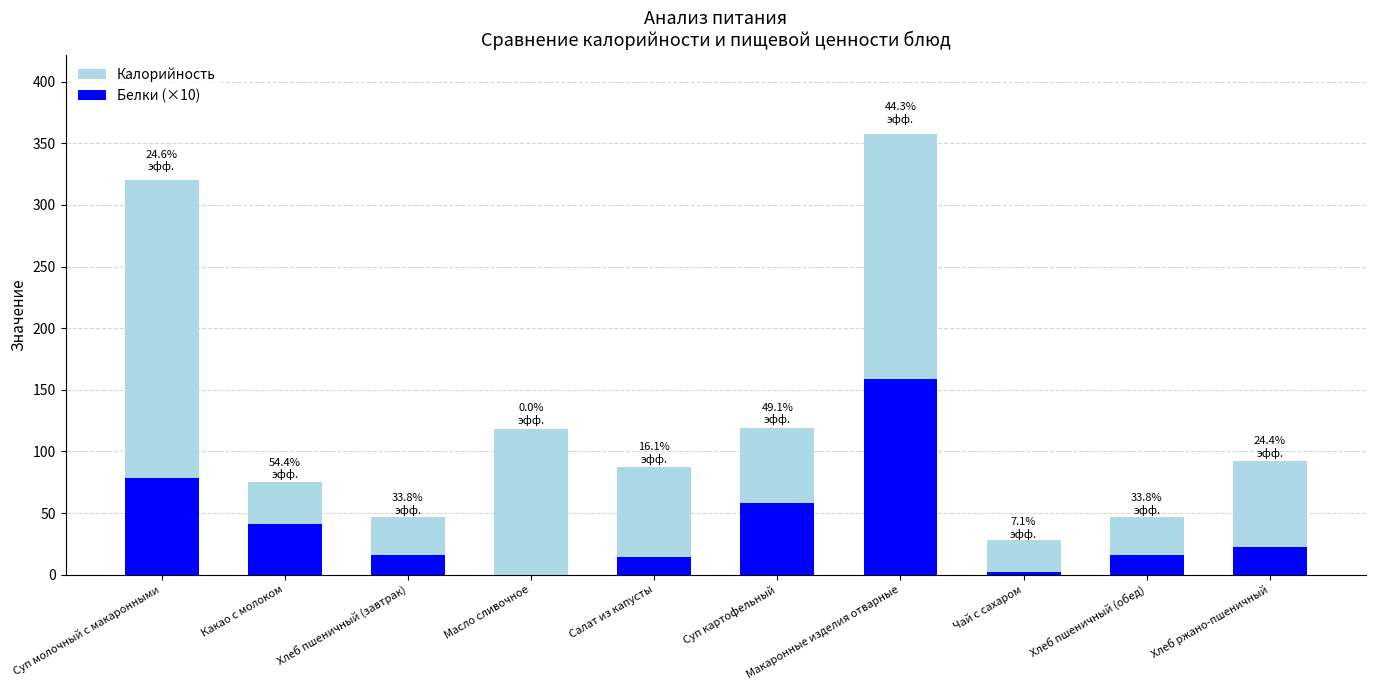

What is the value of the Калорийность bar at the 4th from the left?

118.6